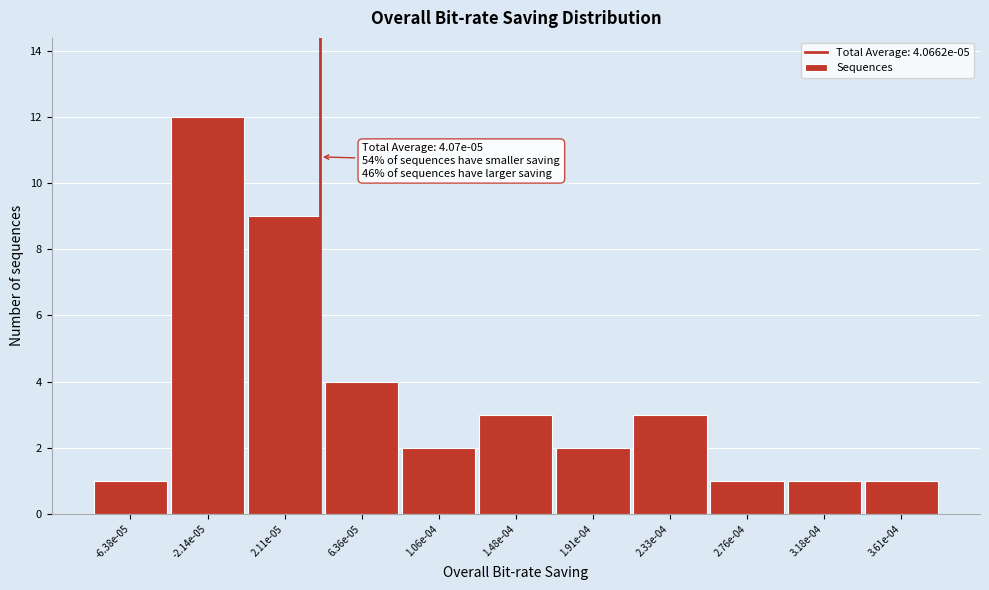

Reading left to right, what are all the values shown in this chart?

1	12	9	4	2	3	2	3	1	1	1